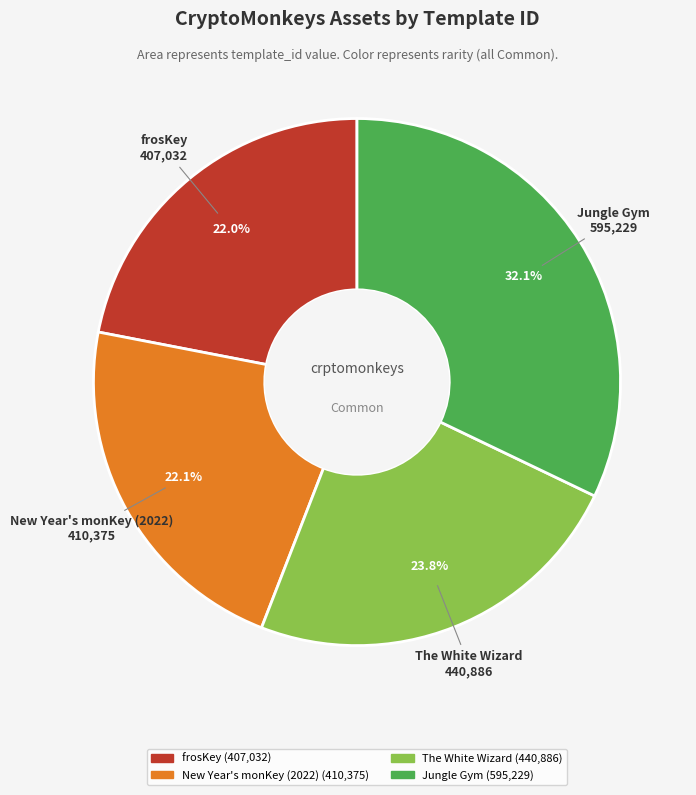

Does any single category account for the majority?

No